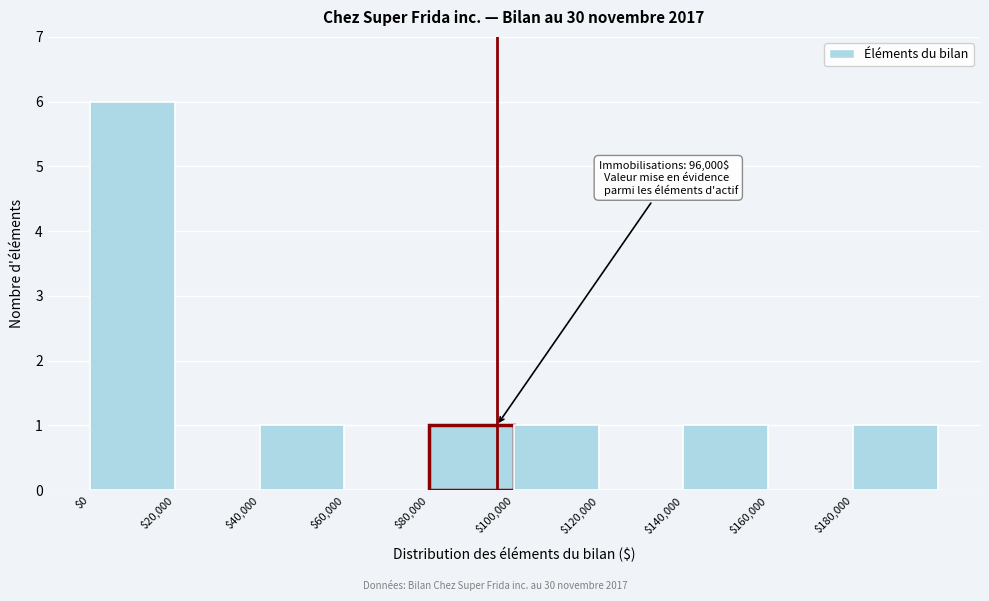

Over which range of the x-axis is the bar tallest?

0 to 20000